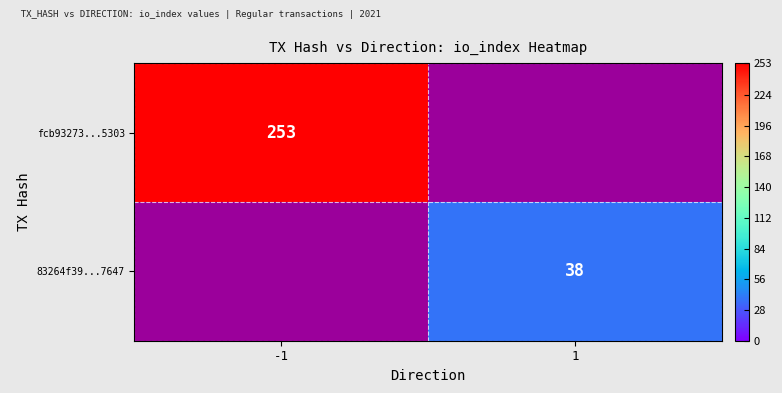

Is it true that 83264f39...7647 equals 38 at 1?

True